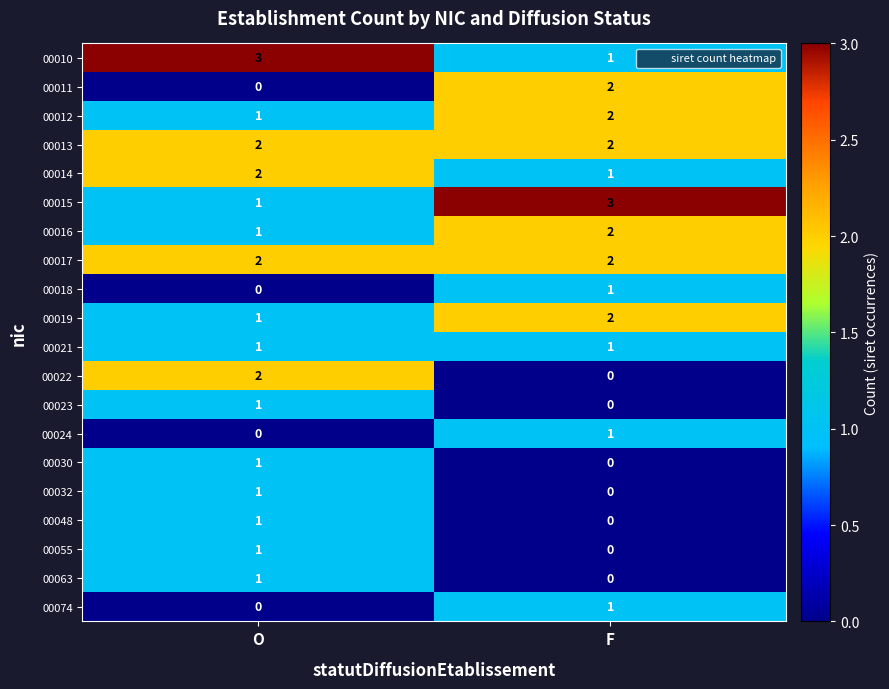

Where is 00014 nearest to the value 1?

F